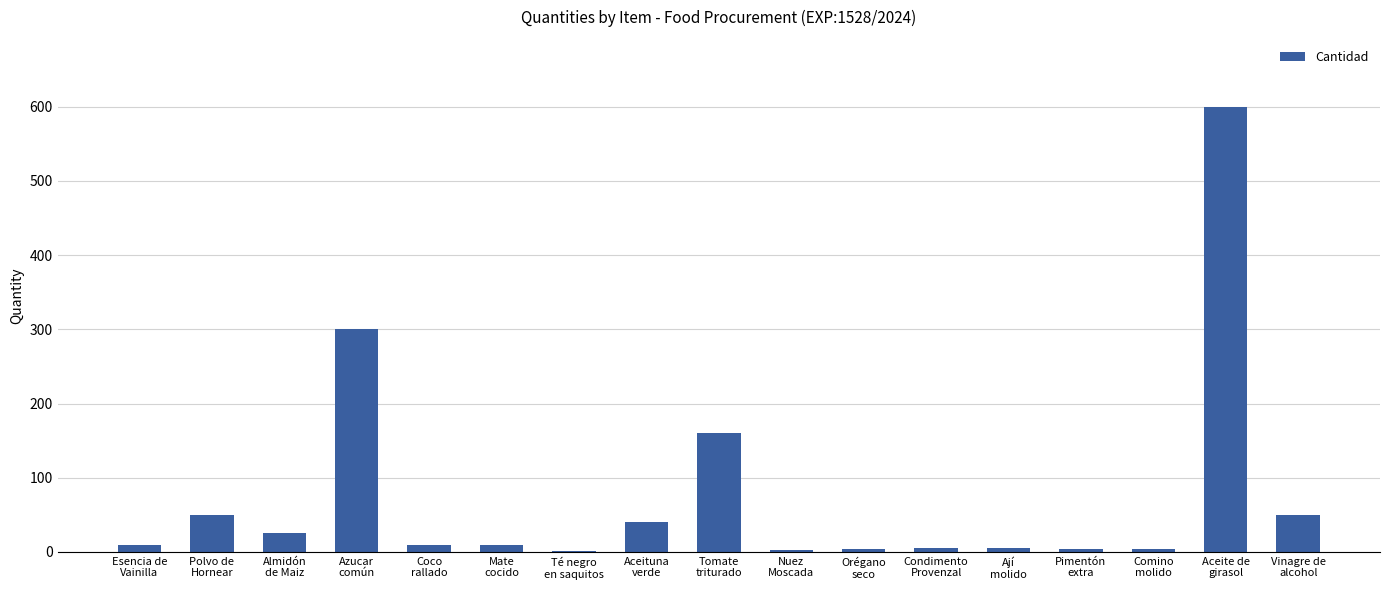

What is the sum of all values?

1282